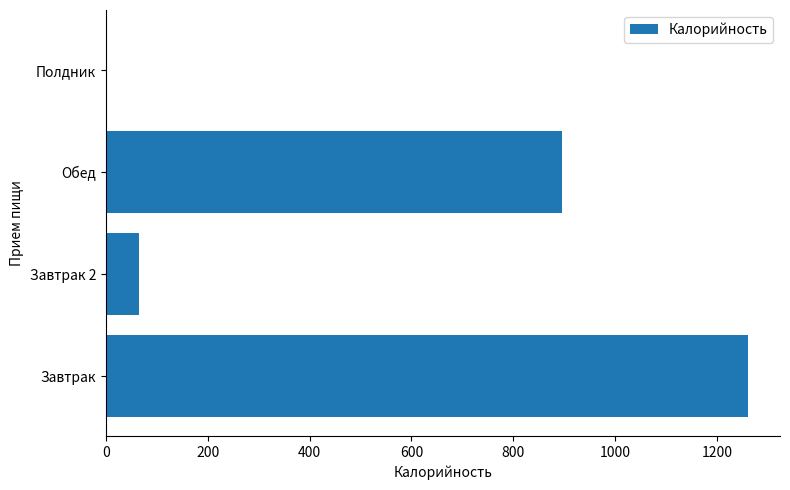

What is the sum of all values?

2221.2